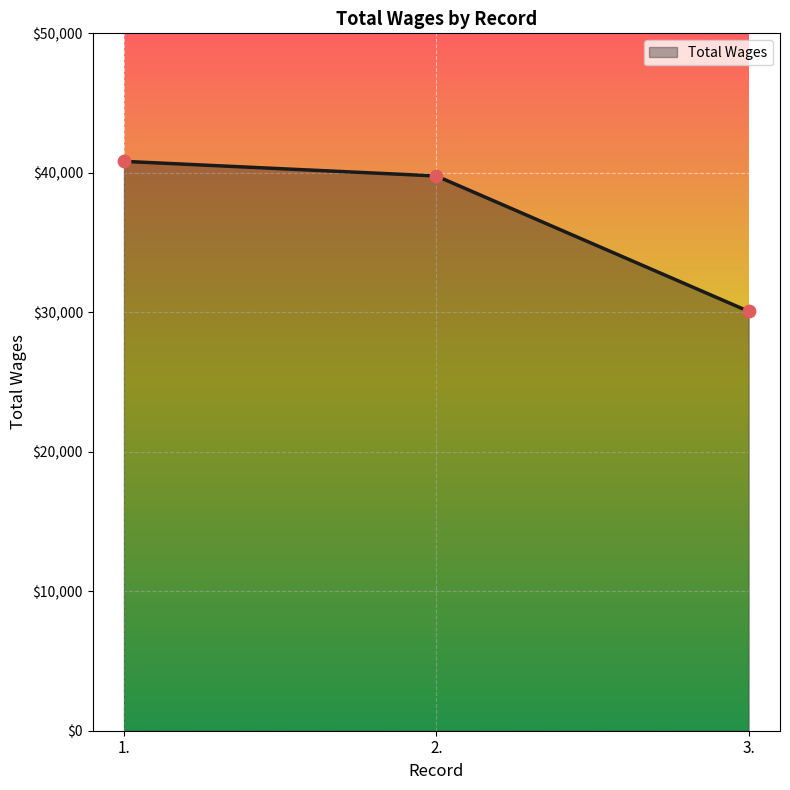

What is the change in value from 1. to 3.?

-10759